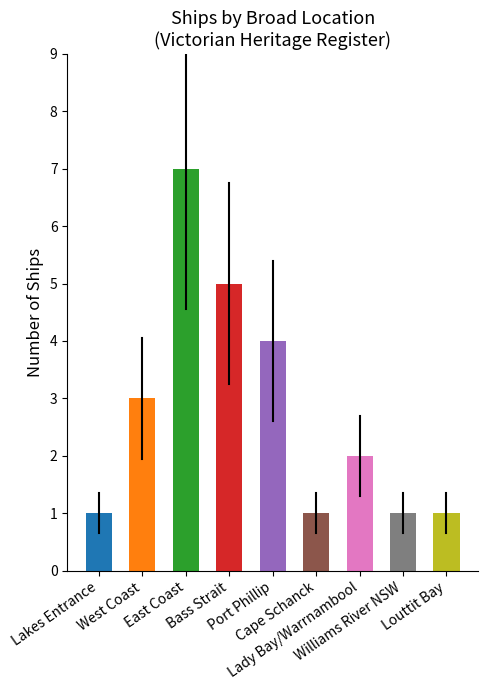

What is the sum of the values at Lady Bay/Warrnambool and West Coast?

5